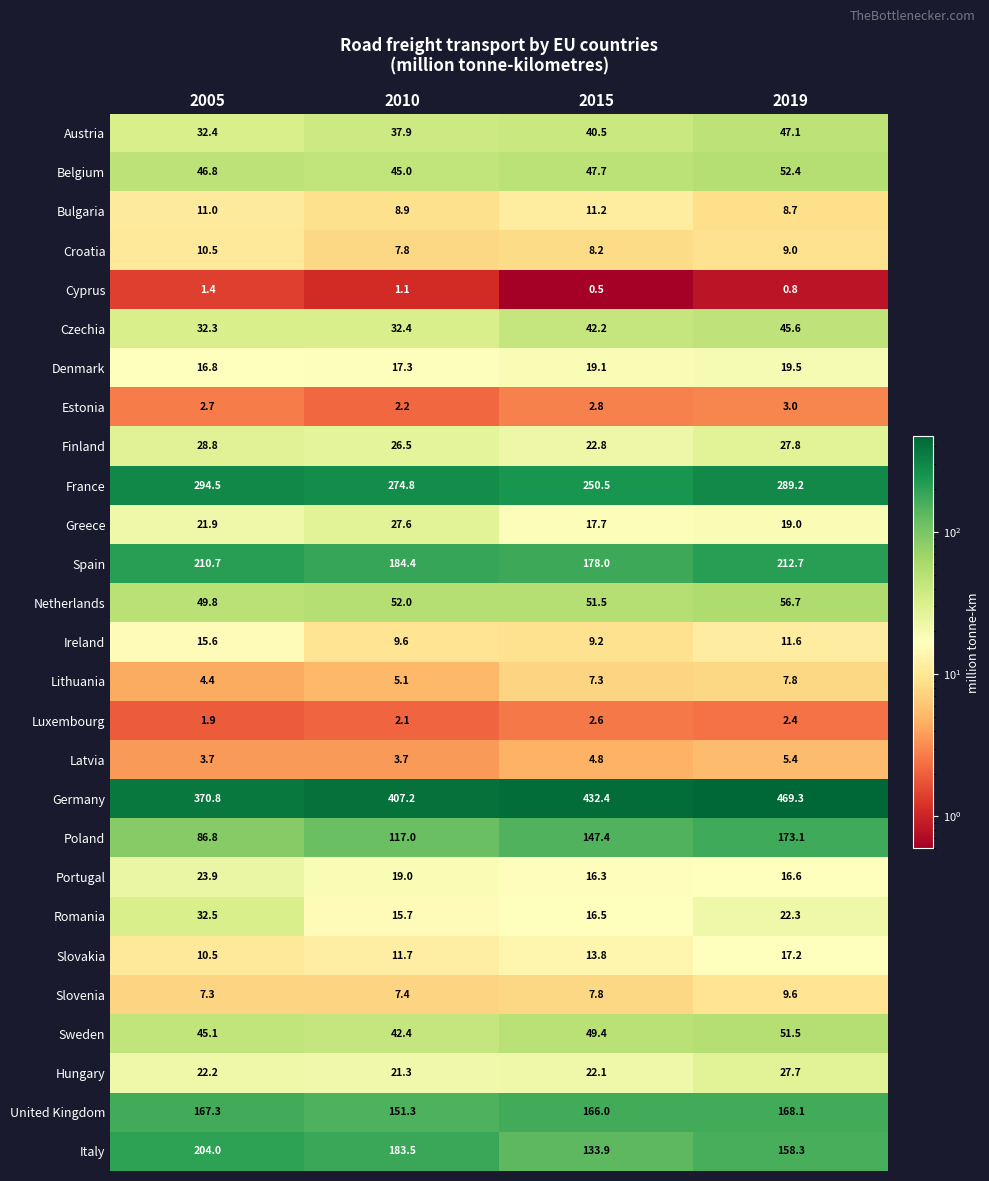

The value of Hungary at 2019 is 27.7. True or false?

True